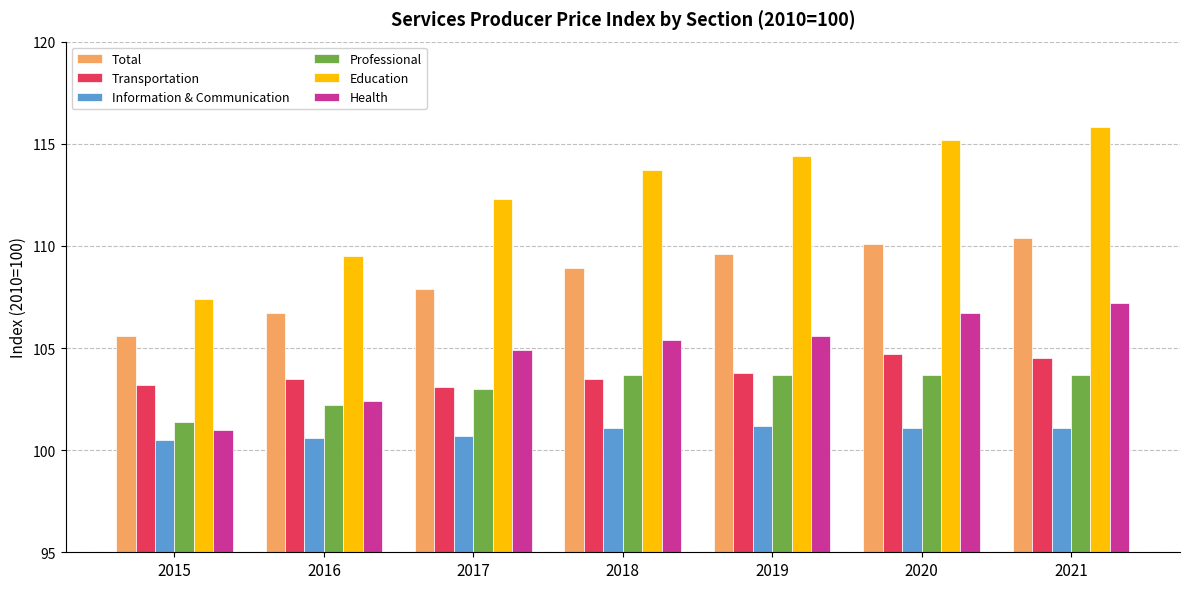

Rank the series by their maximum value, from lowest to highest.

Information & Communication, Professional, Transportation, Health, Total, Education